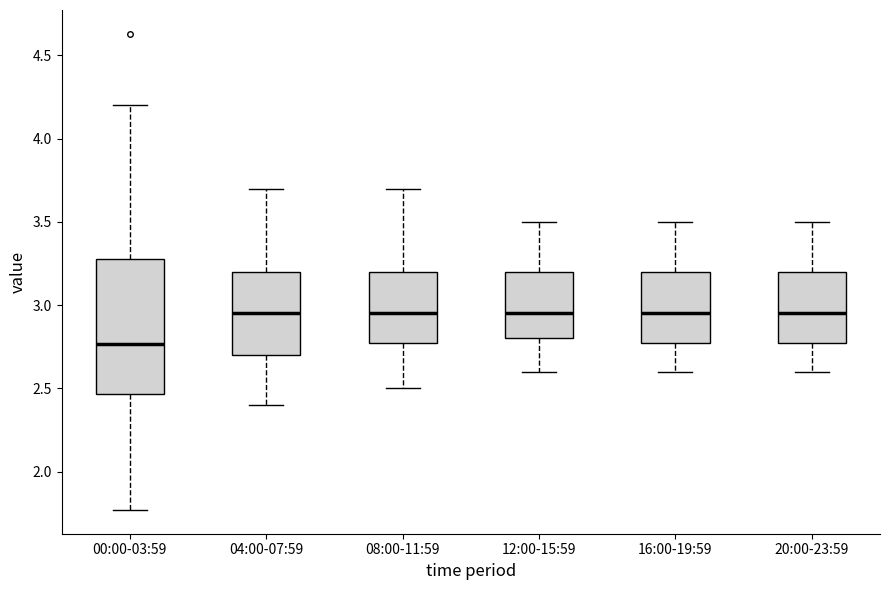

Where is the lower edge of the box for 12:00-15:59 on the y-axis? The values are not printed on the chart, so give them approximately, as read against the axis.

2.80